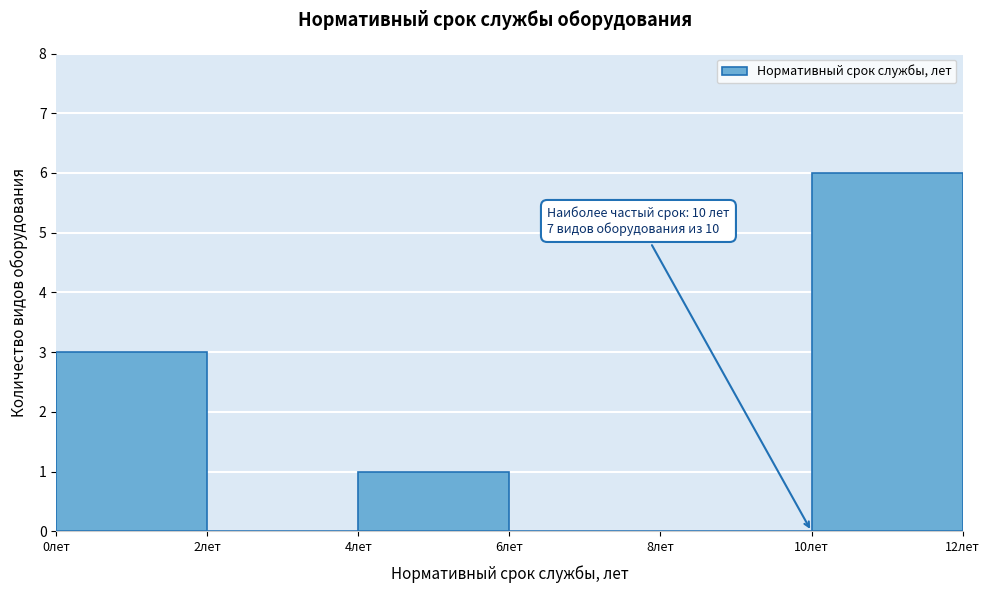

Which range on the x-axis has the tallest bar?

10 to 12